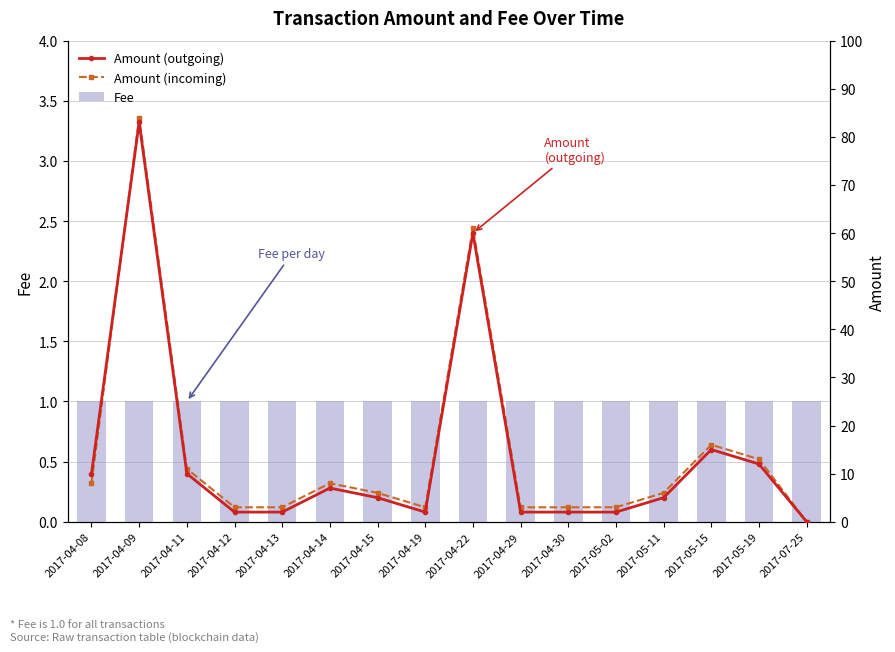

True or false: Amount (incoming) has a value of 22 at 2017-04-09.

False